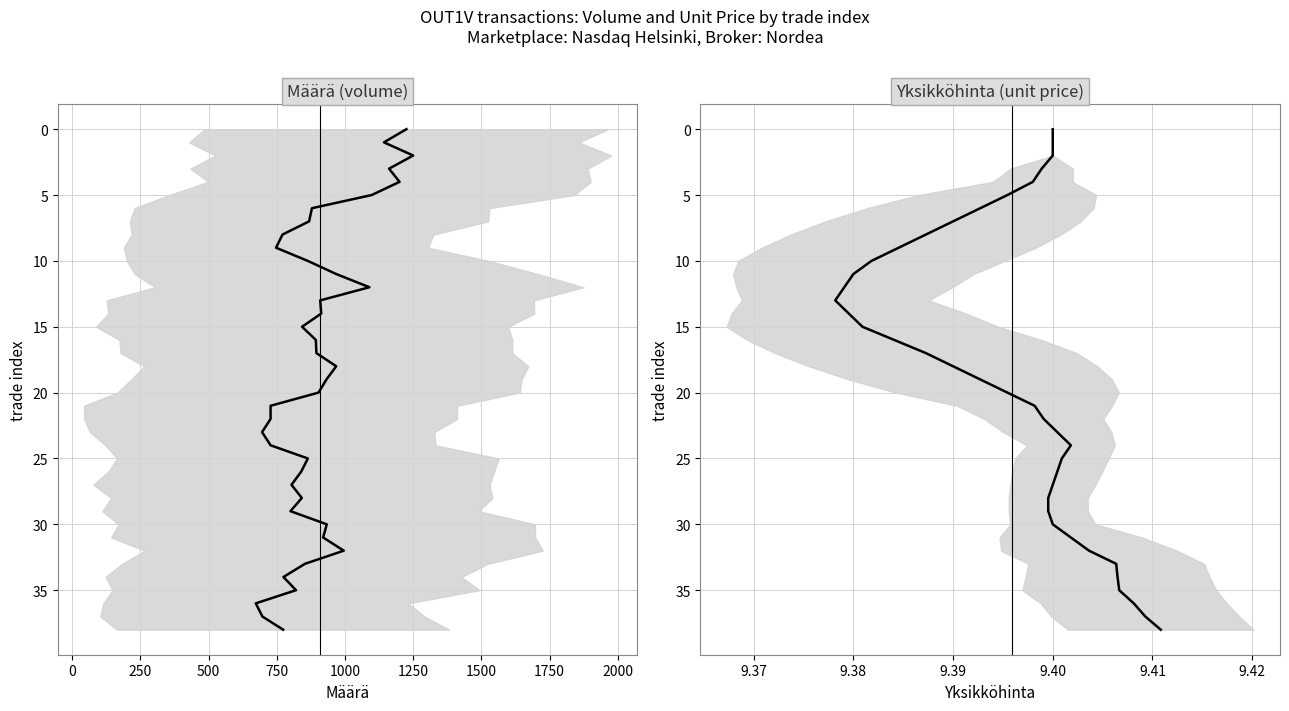

How many data points in Yksikköhinta mean are above 19?

19